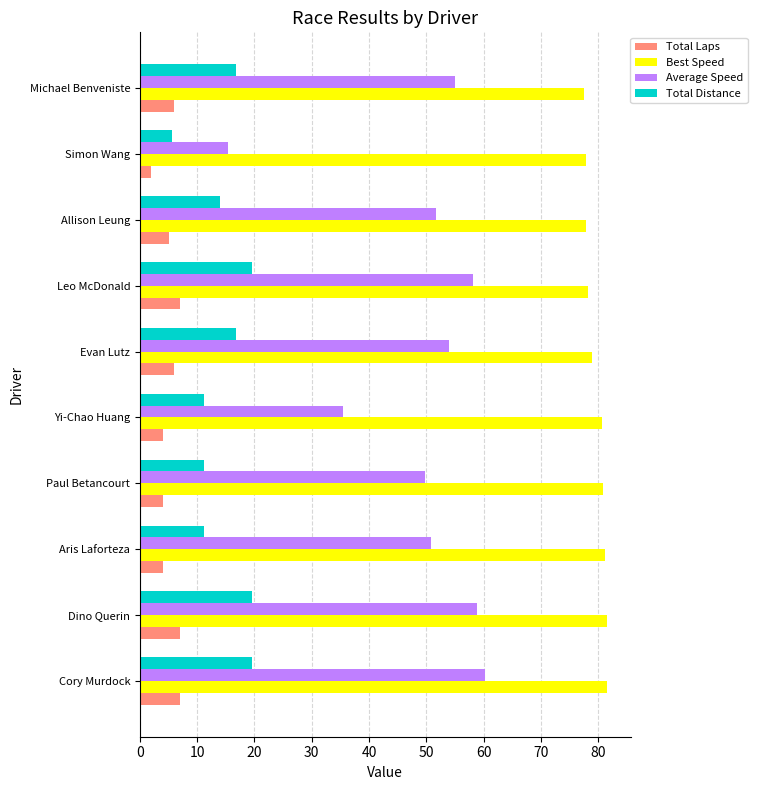

Read the Total Laps value at Yi-Chao Huang.

4.0